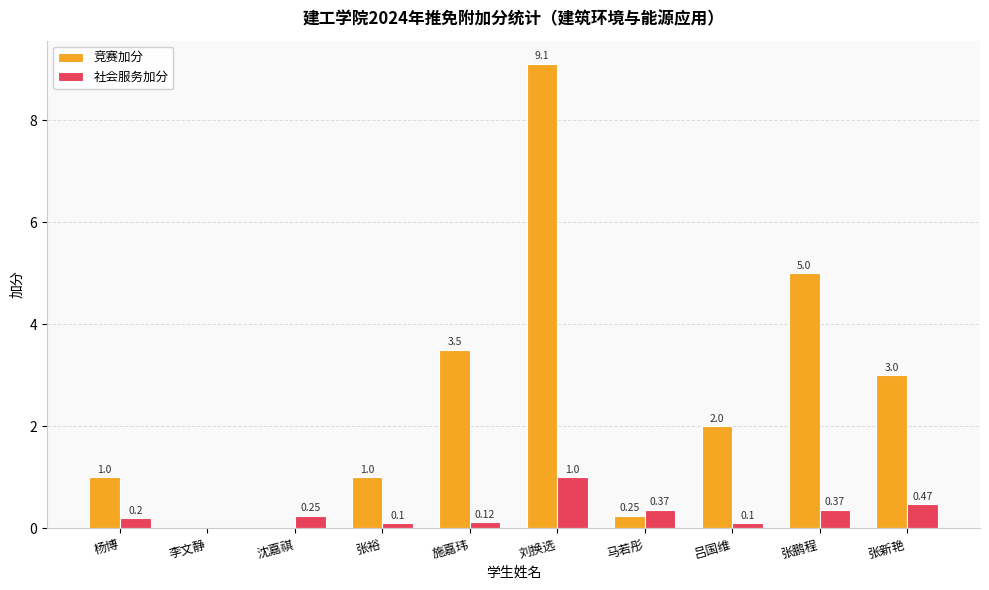

At which category does the chart reach its peak across all series?

刘换选